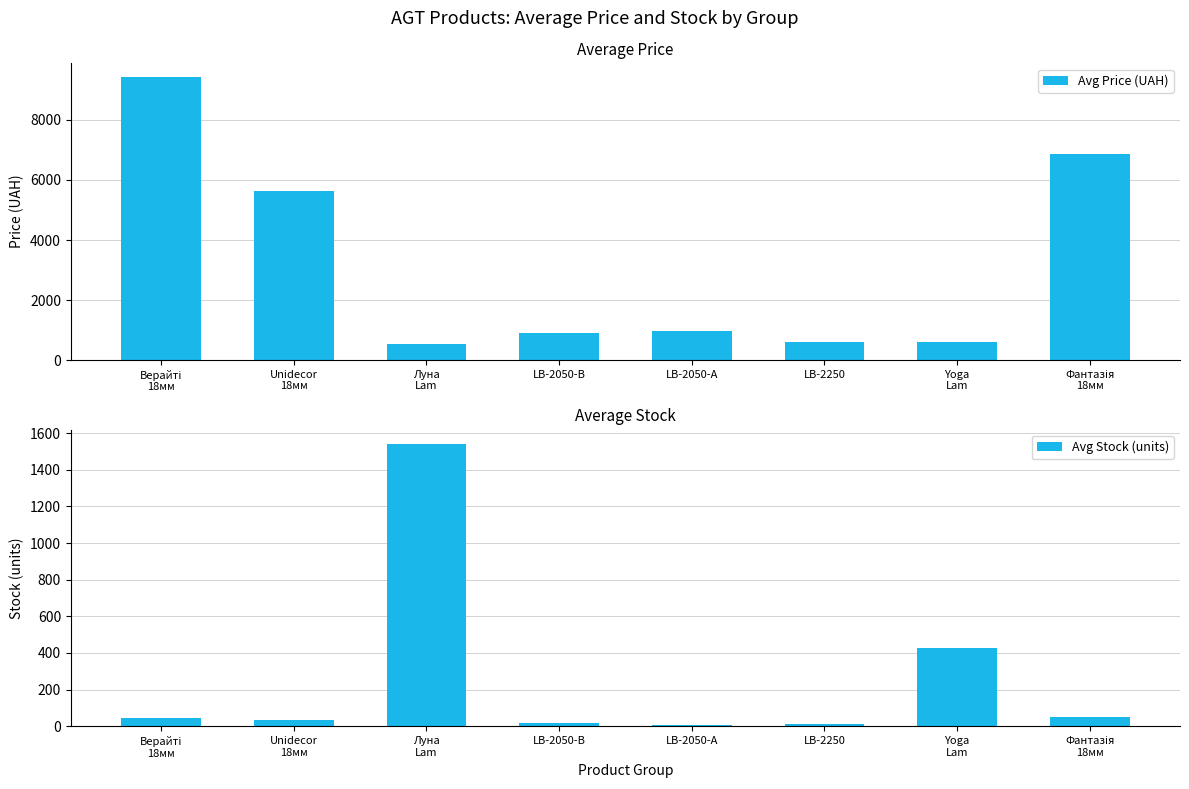

What is the label of the 3rd bar from the right?

LB-2250